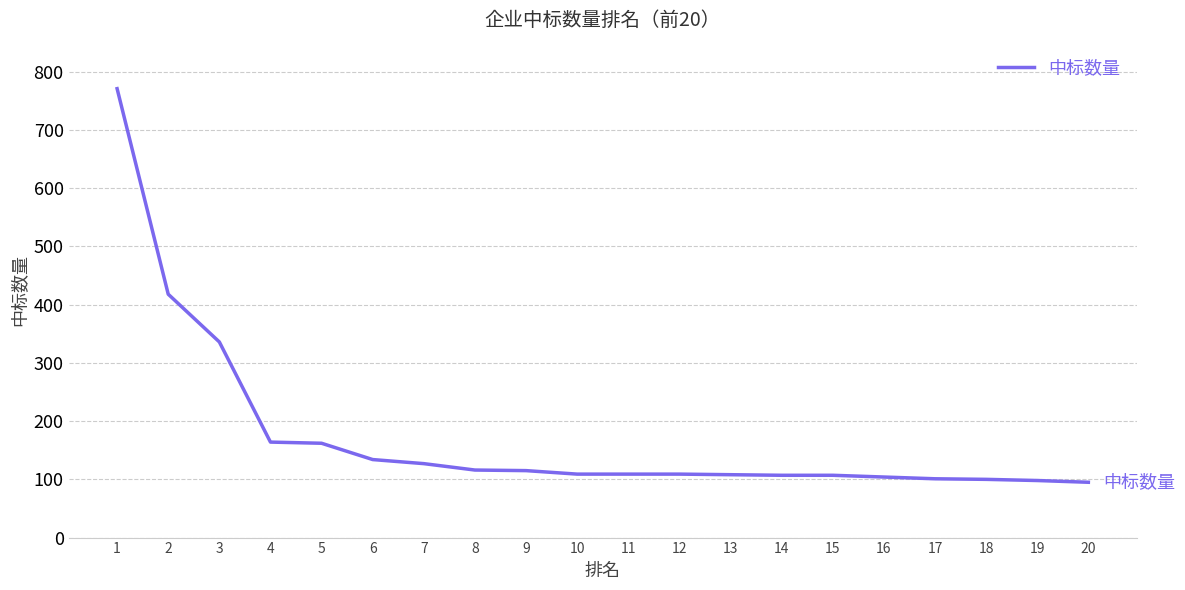

Is it true that the value at 5 is 32?

False